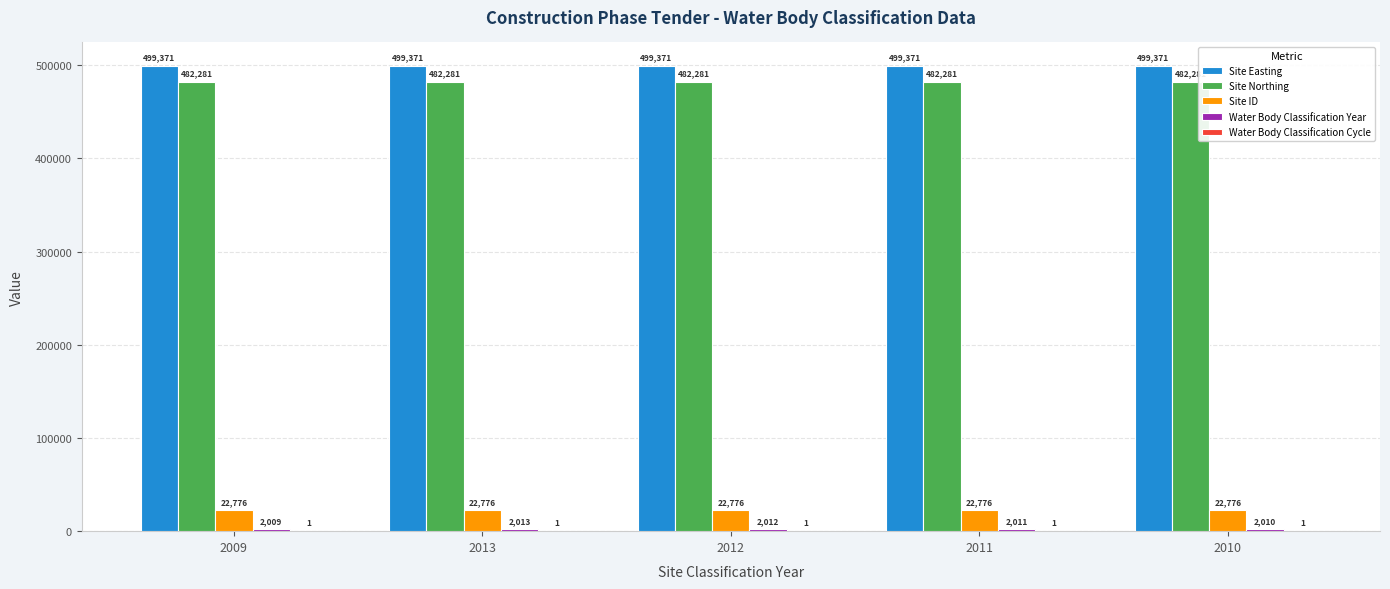

Which series has the largest total across all categories?

Site Easting